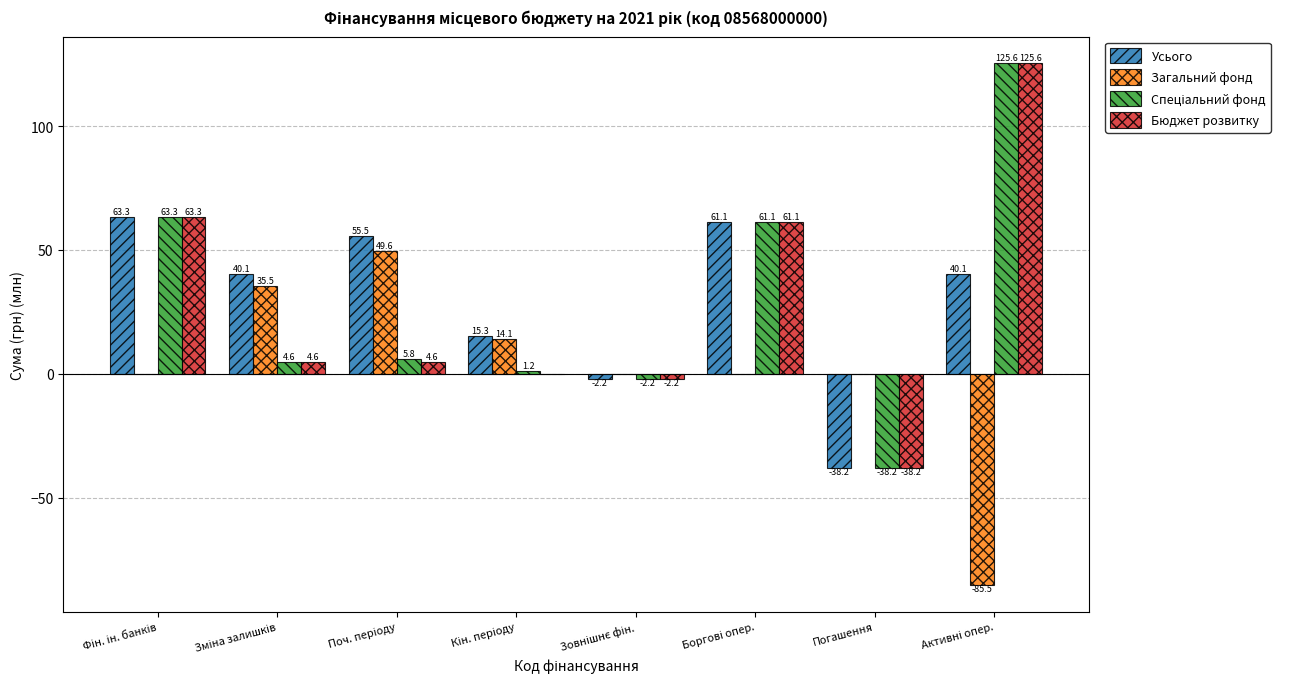

What is the highest value of the Усього series?

63.3